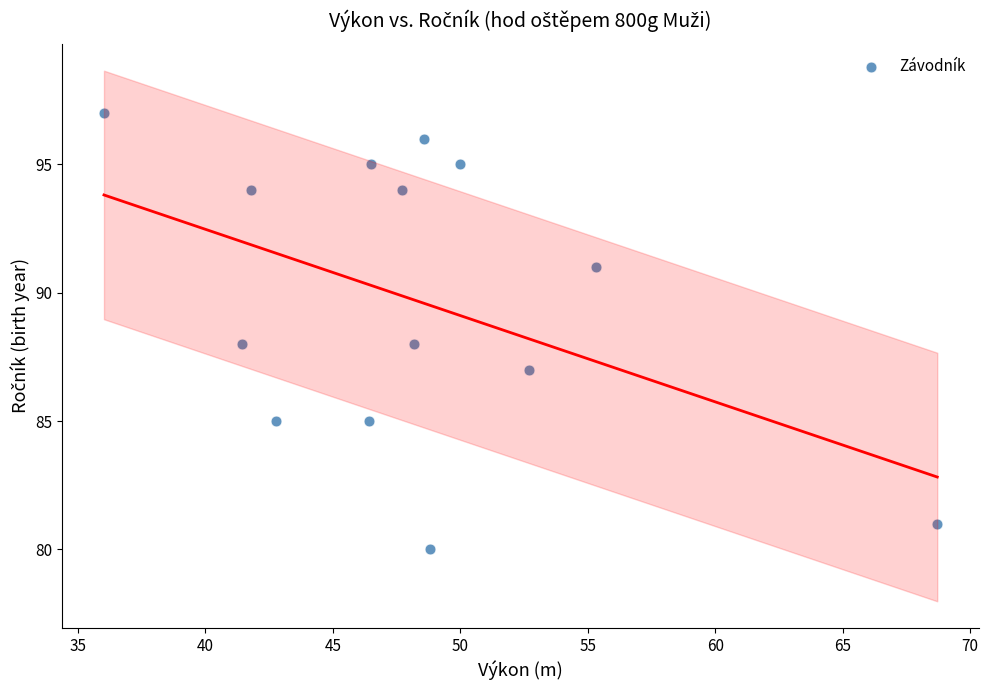

What is the range of Y values (max minus min)?

17